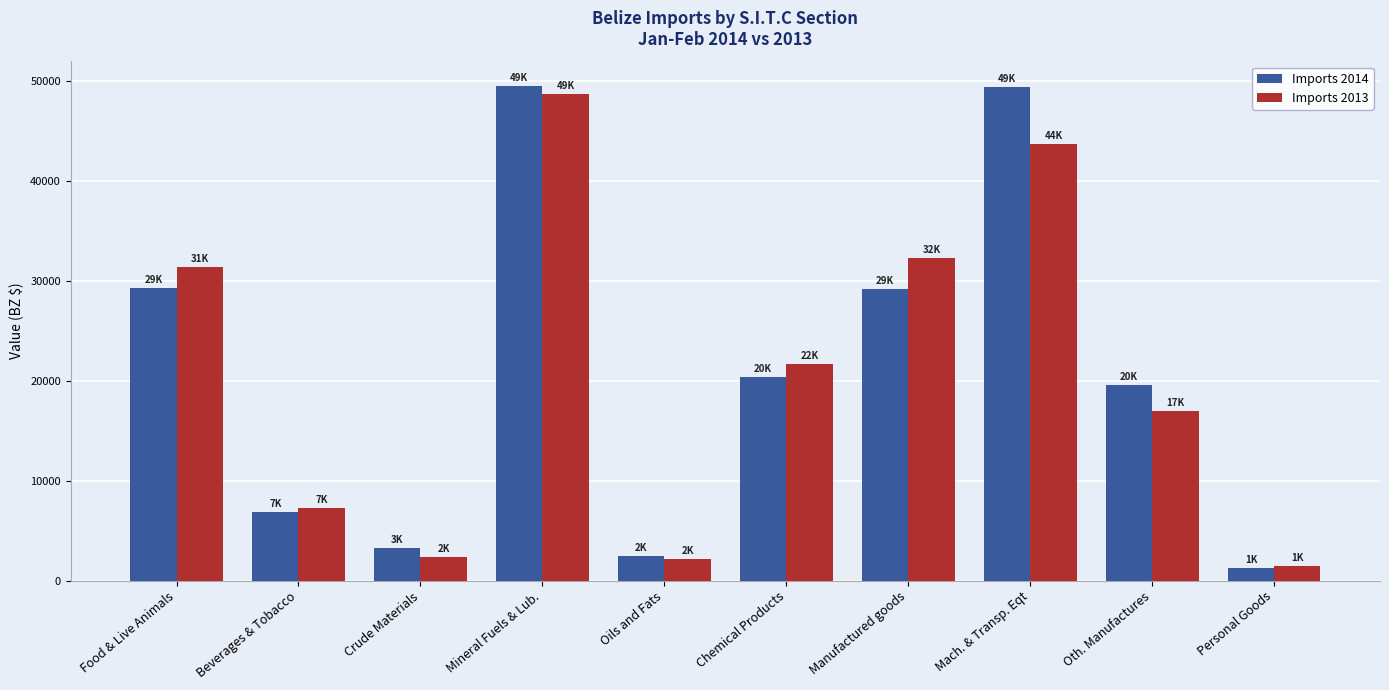

How many data points in Imports 2014 are above 20383?

5